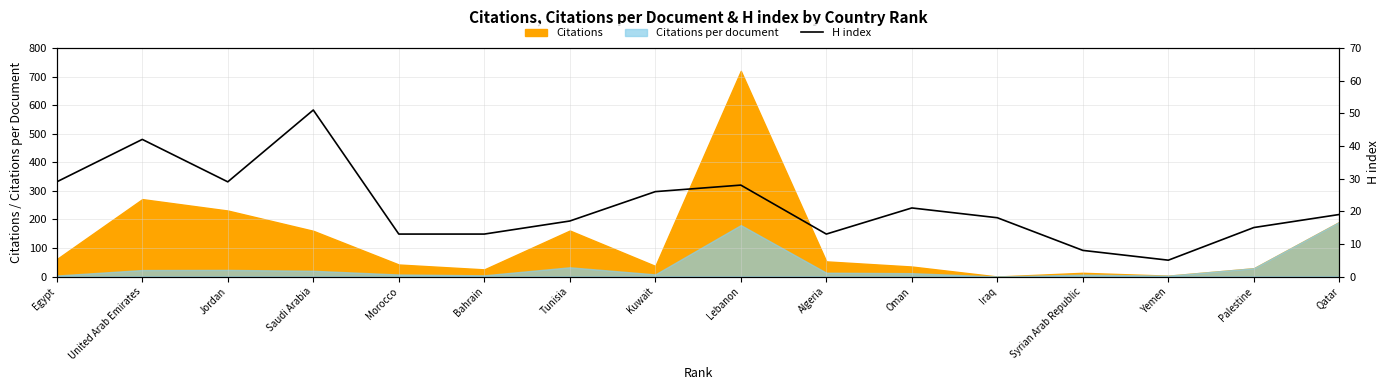

How many points are higher than both their immediate neighbors (excluding endpoints)?

4